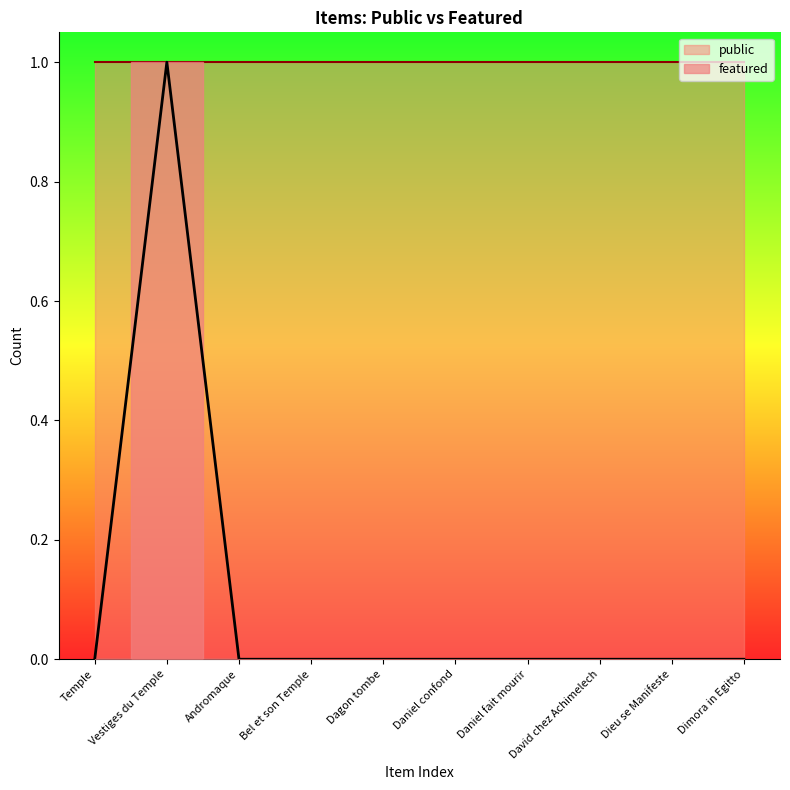

The chart shows a value of 1 at David chez Achimelech. True or false?

False